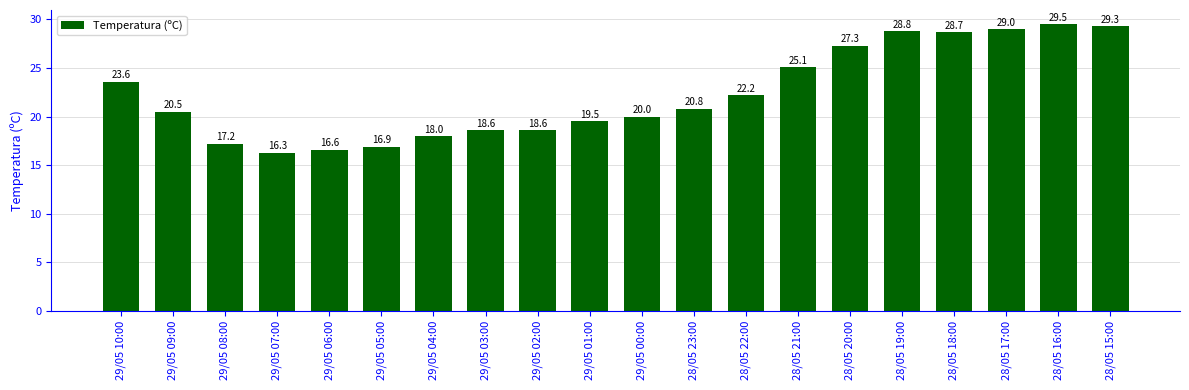

What is the value of the 10th bar from the left?

19.5